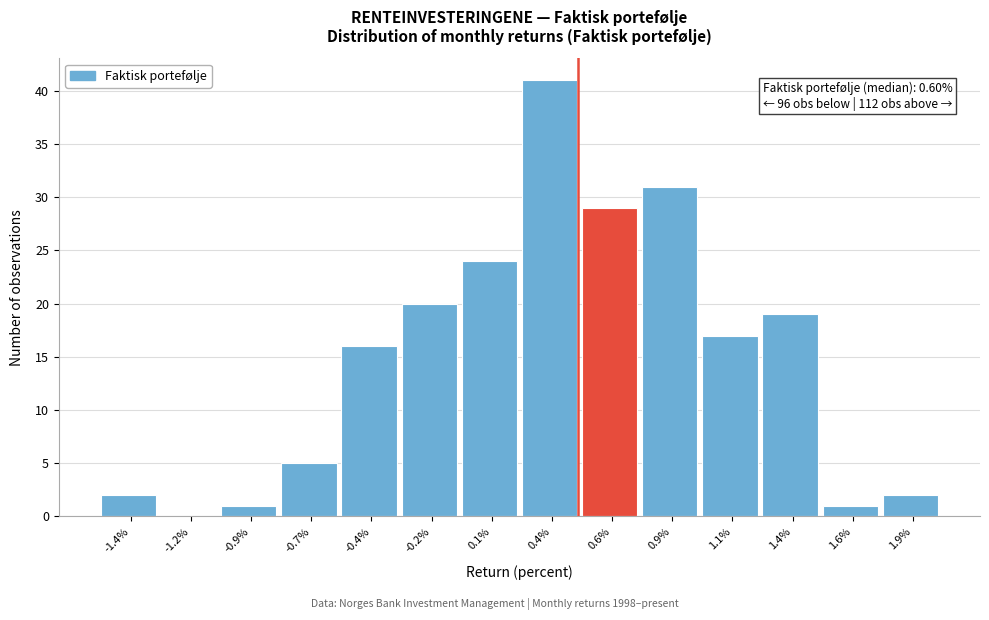

Reading left to right, list all the values displayed in this chart.

-1.4%=2	-1.2%=0	-0.9%=1	-0.7%=5	-0.4%=16	-0.2%=20	0.1%=24	0.4%=41	0.6%=29	0.9%=31	1.1%=17	1.4%=19	1.6%=1	1.9%=2